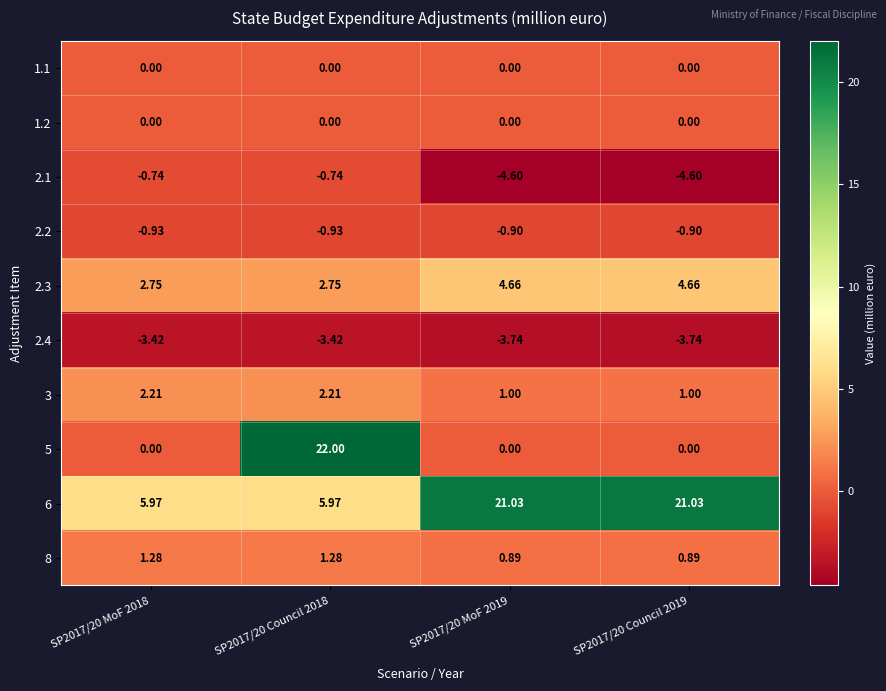

Is the value of 5 at SP2017/20 MoF 2018 greater than the value of 2.4 at SP2017/20 MoF 2019?

Yes